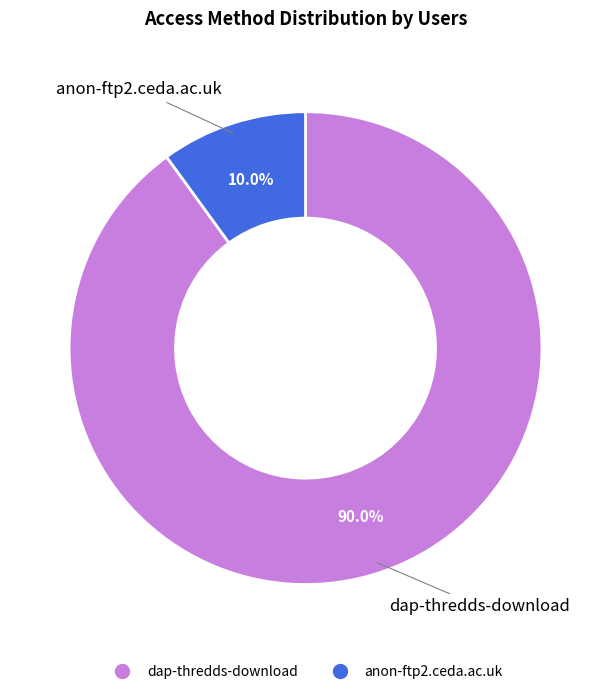

How much of the chart is everything except dap-thredds-download?

10.0%